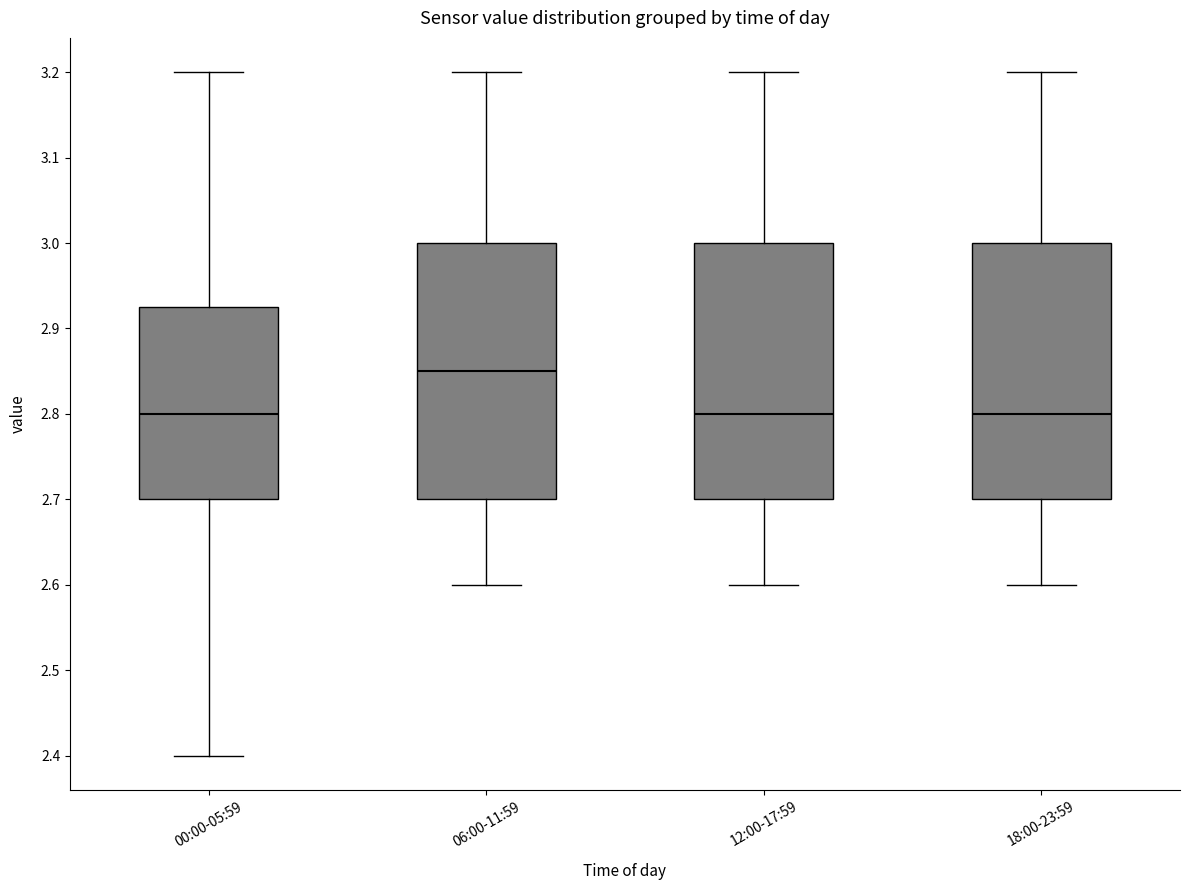

Reading left to right, read every box against the y-axis: the position of its median line, the range the box covers, and the ends of its whiskers. The values are not printed on the chart, so give them approximately, as read against the axis.

00:00-05:59: median 2.80, box 2.70 to 2.93, whiskers 2.40 to 3.20
06:00-11:59: median 2.85, box 2.70 to 3.00, whiskers 2.60 to 3.20
12:00-17:59: median 2.80, box 2.70 to 3.00, whiskers 2.60 to 3.20
18:00-23:59: median 2.80, box 2.70 to 3.00, whiskers 2.60 to 3.20